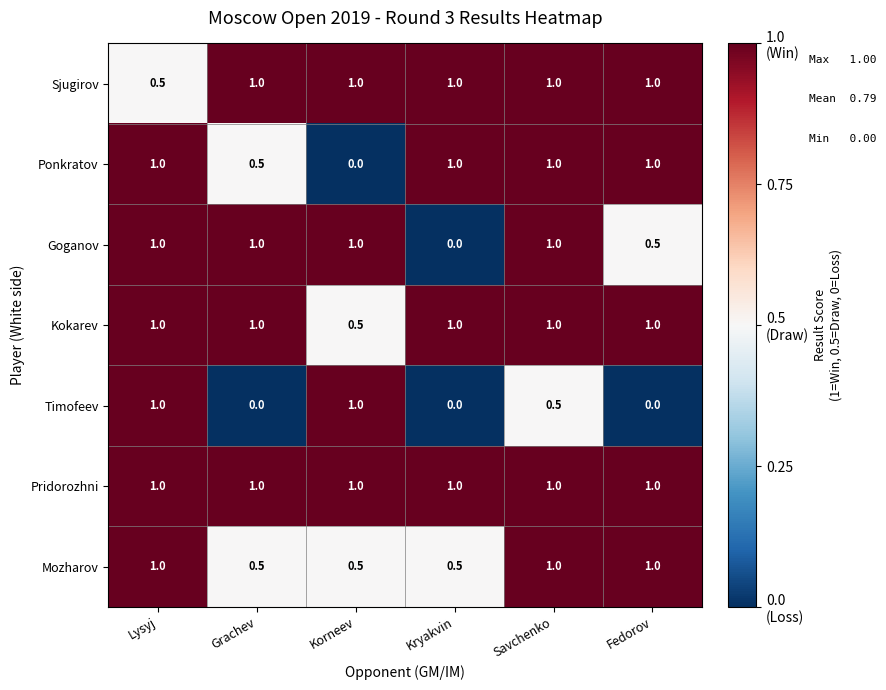

What is the spread (max minus min) of values at Korneev?

1.0